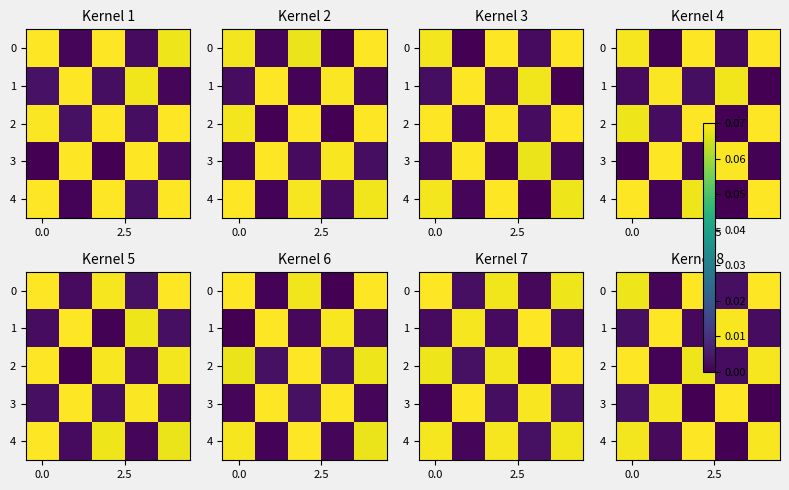

Between 4 and 2.5, which is larger?

4